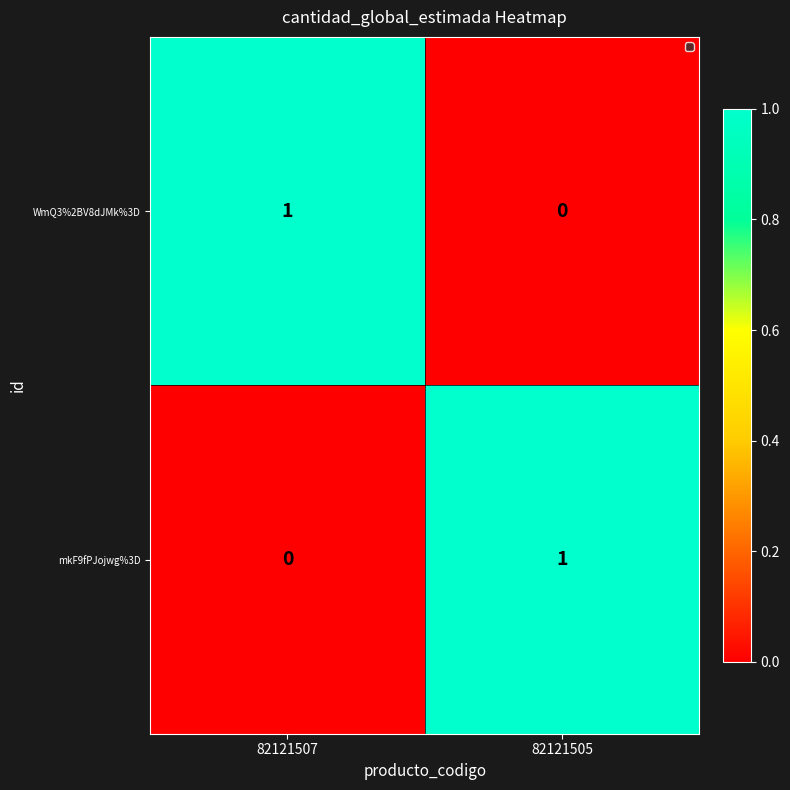

Rank the series at 82121505 from lowest to highest value.

WmQ3%2BV8dJMk%3D, mkF9fPJojwg%3D